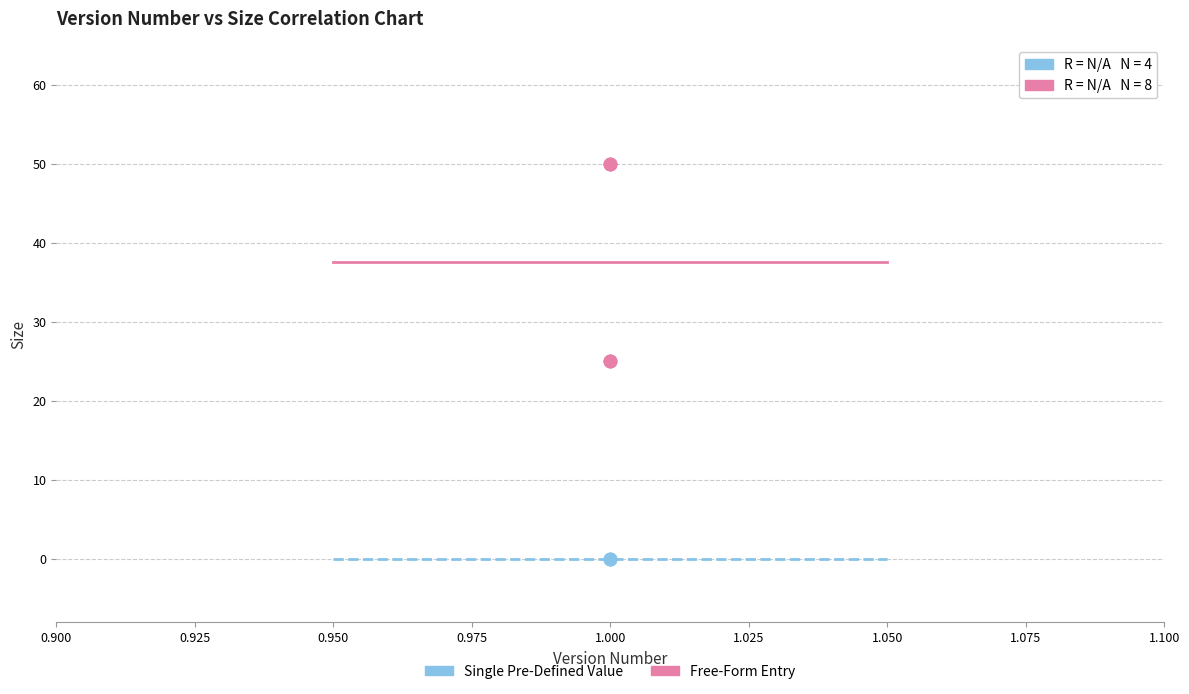

Which series reaches the minimum Y coordinate?

Single Pre-Defined Value